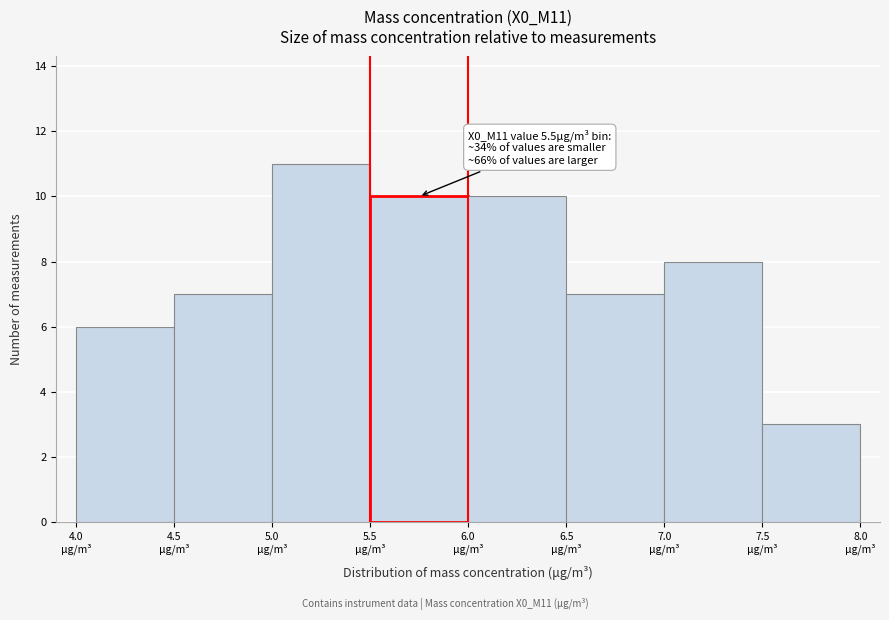

Over which range of the x-axis is the bar tallest?

5.0 to 5.5